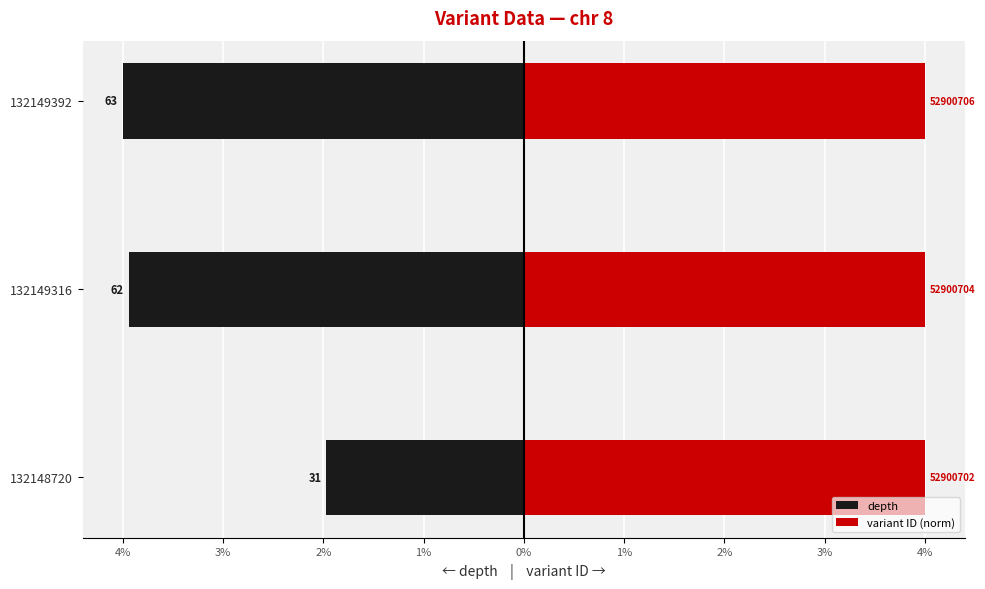

Rank the series by their maximum value, from lowest to highest.

depth, variant ID (norm)